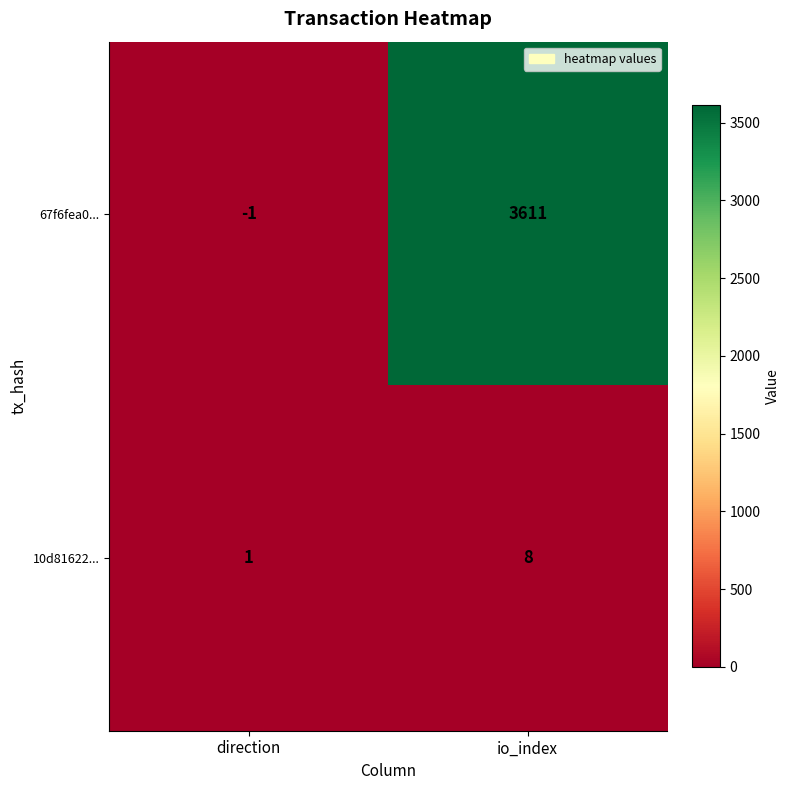

How many negative values does the 67f6fea0... series have?

1